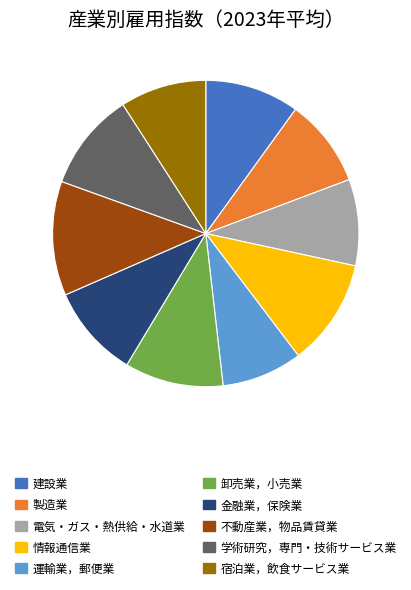

The 建設業 slice represents 10% of the pie. True or false?

True